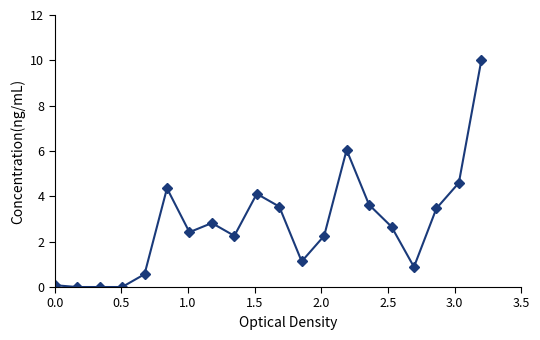

How many series are shown in this chart?

1